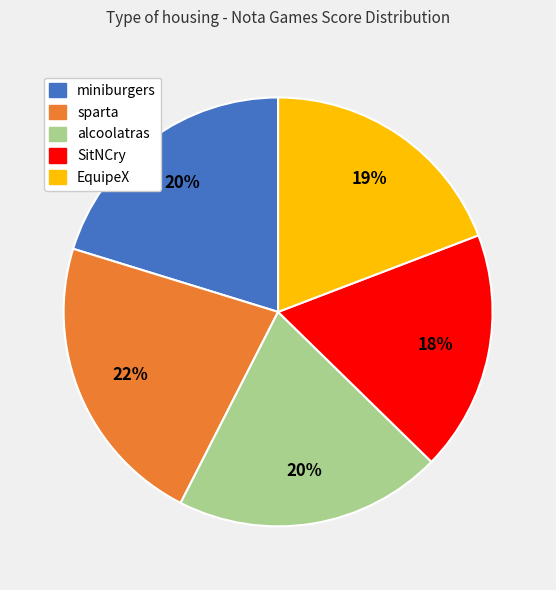

How many slices are in this pie chart?

5